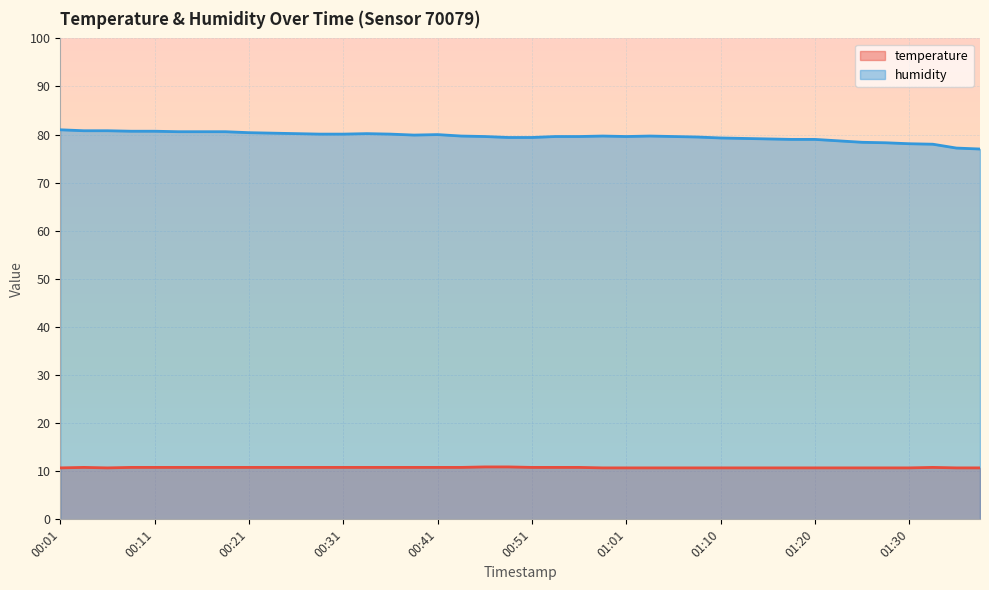

What is the label of the 5th point from the right?

01:28